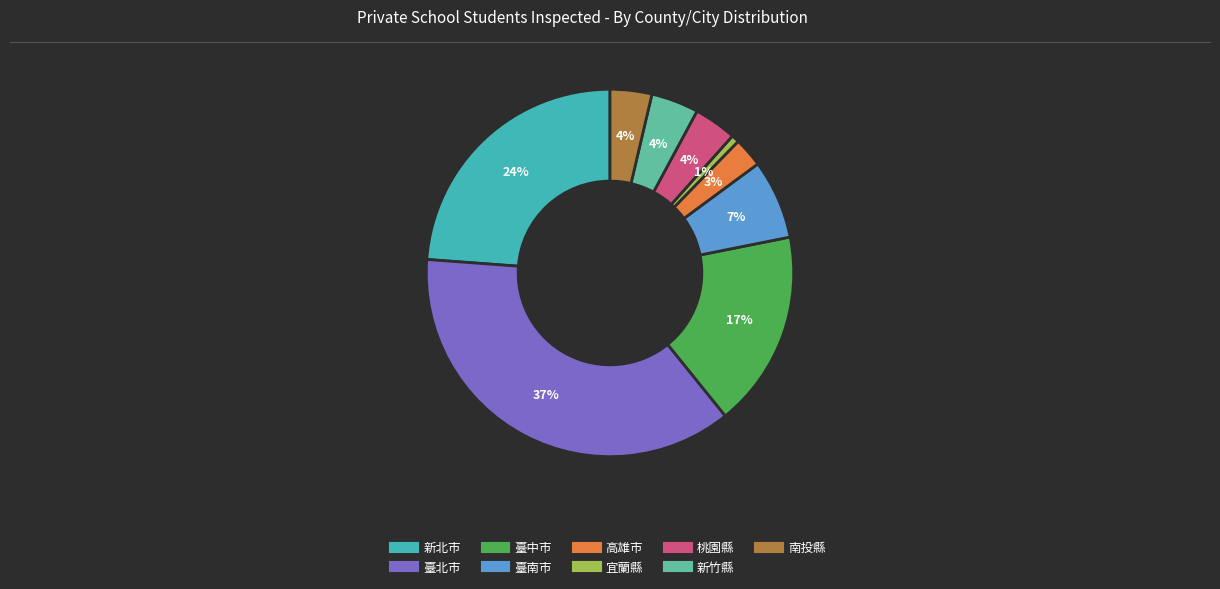

Is there a majority slice in this chart?

No